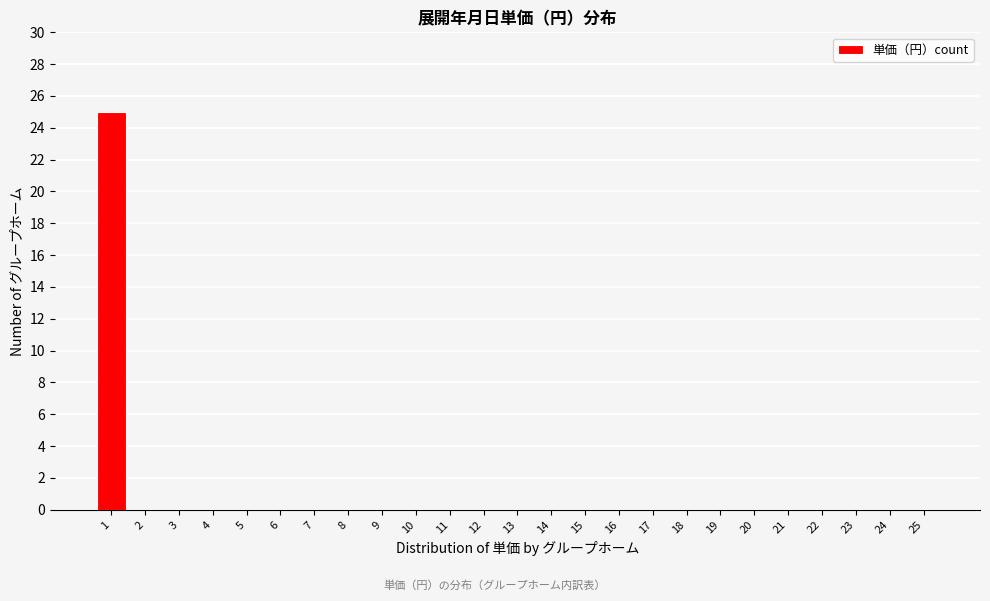

Reading left to right, transcribe all the data shown in this chart.

1=25	2=0	3=0	4=0	5=0	6=0	7=0	8=0	9=0	10=0	11=0	12=0	13=0	14=0	15=0	16=0	17=0	18=0	19=0	20=0	21=0	22=0	23=0	24=0	25=0